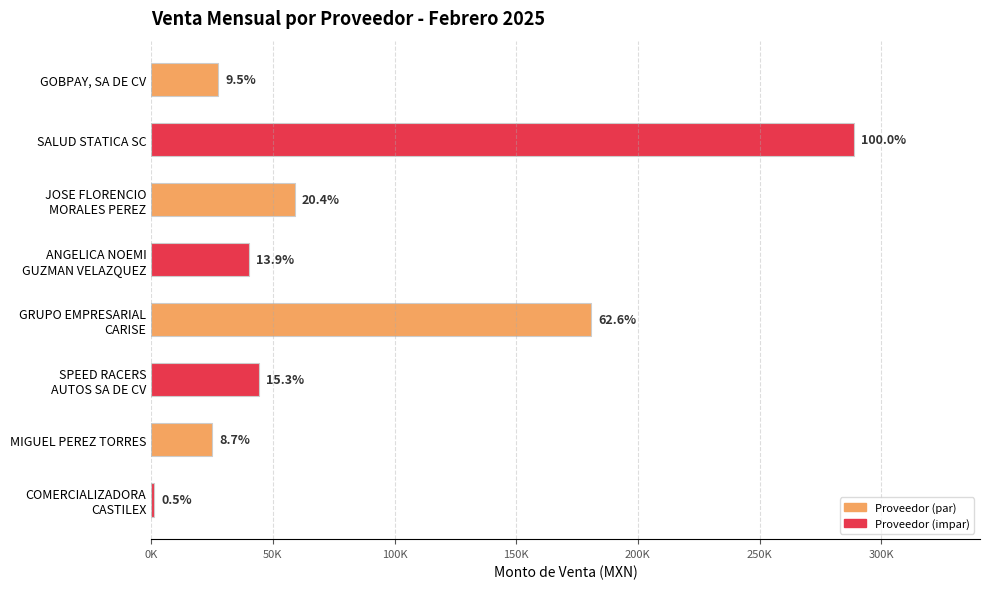

Does the chart contain any negative values?

No